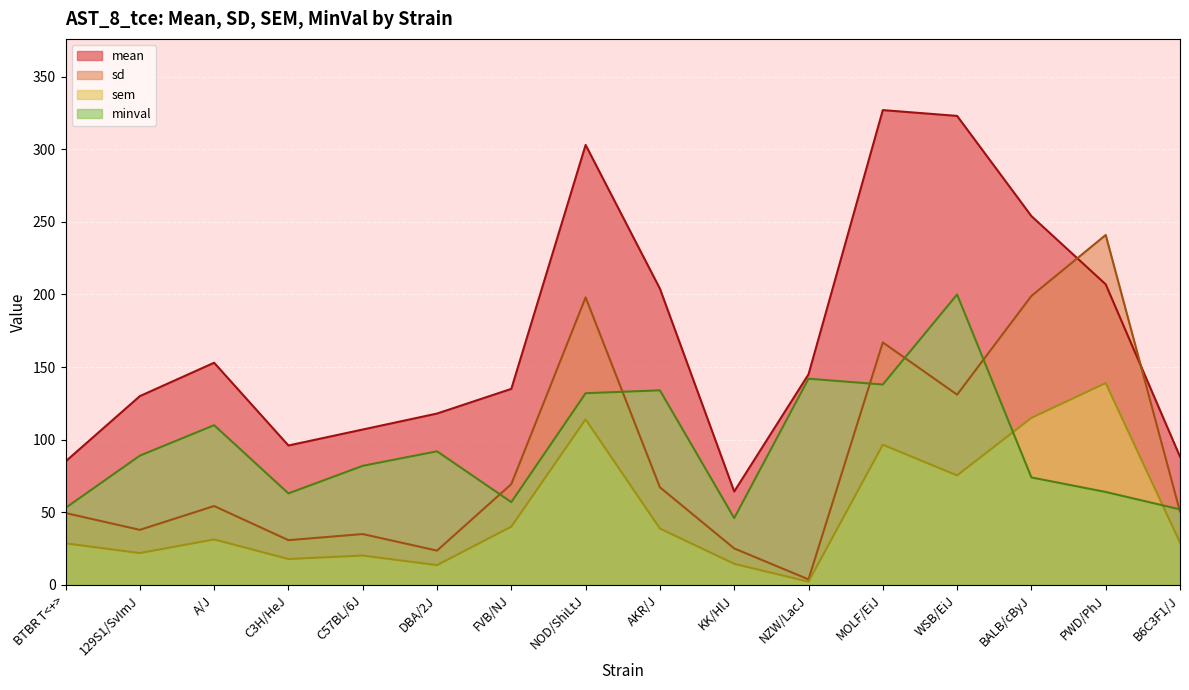

Where is the first local minimum for minval?

C3H/HeJ